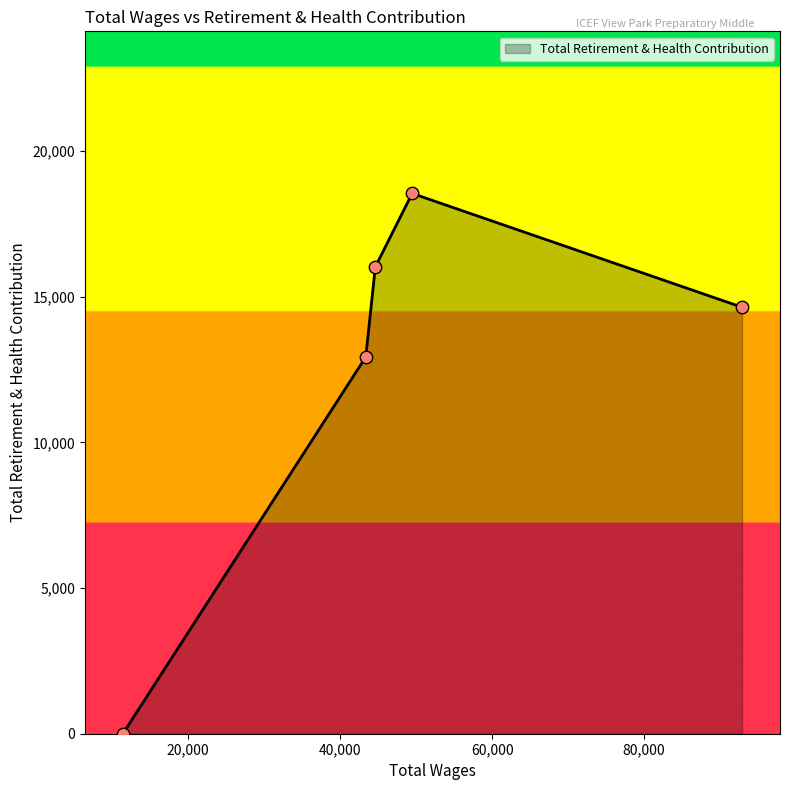

True or false: there are more than 2 points higher than both neighbors.

False